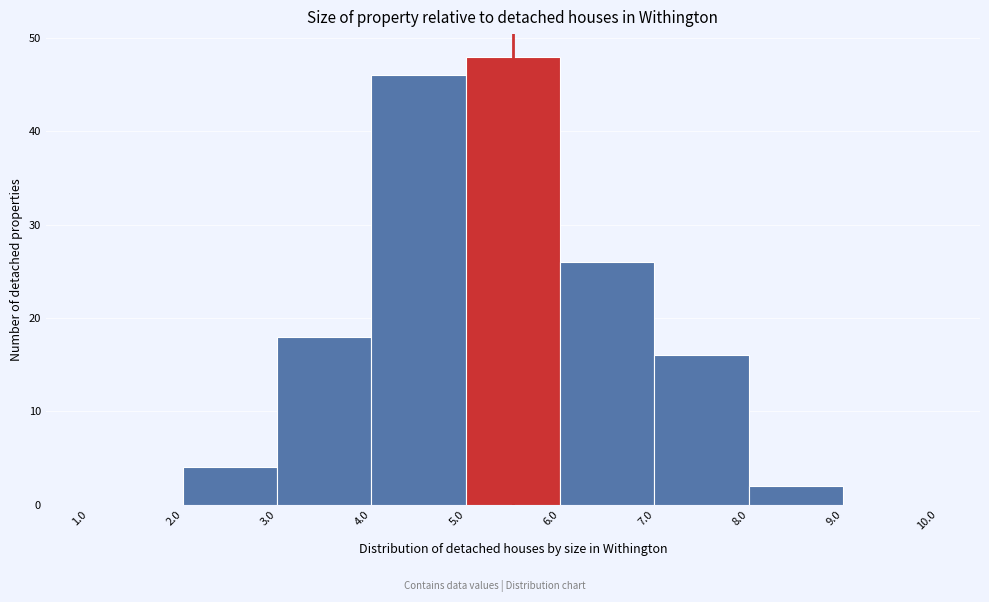

Reading left to right, transcribe this chart: for each bar, give the range it covers on the x-axis and its height. The values are not printed on the chart, so give them approximately, as read against the axis.

1.0 to 2.0: 0
2.0 to 3.0: 4
3.0 to 4.0: 18
4.0 to 5.0: 46
5.0 to 6.0: 48
6.0 to 7.0: 26
7.0 to 8.0: 16
8.0 to 9.0: 2
9.0 to 10.0: 0